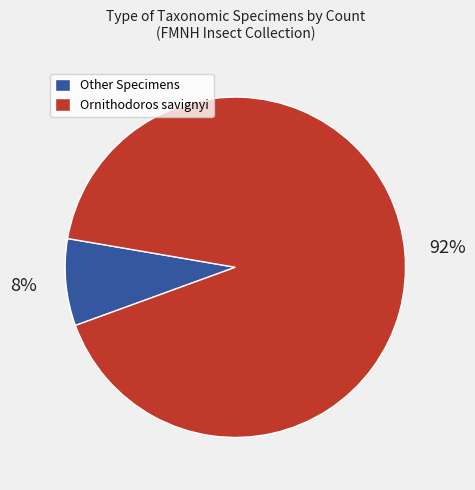

To the nearest percent, what is the average slice percentage?

50%